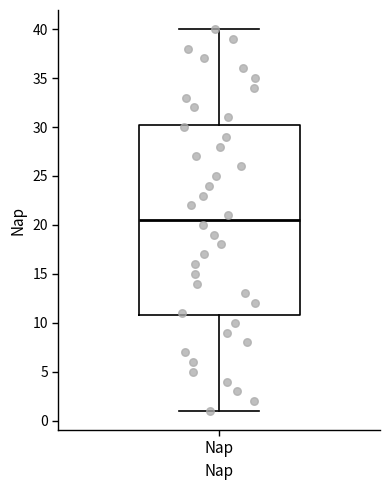

Where is the upper edge of the box for Nap on the y-axis? The values are not printed on the chart, so give them approximately, as read against the axis.

30.5